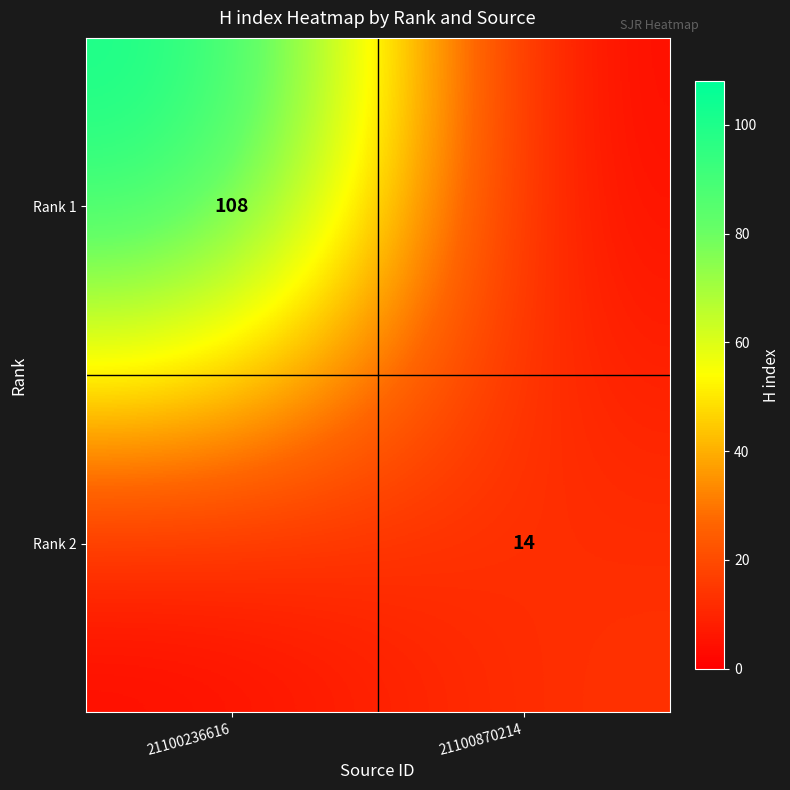

True or false: Rank 1 has a value of 108 at 21100236616.

True